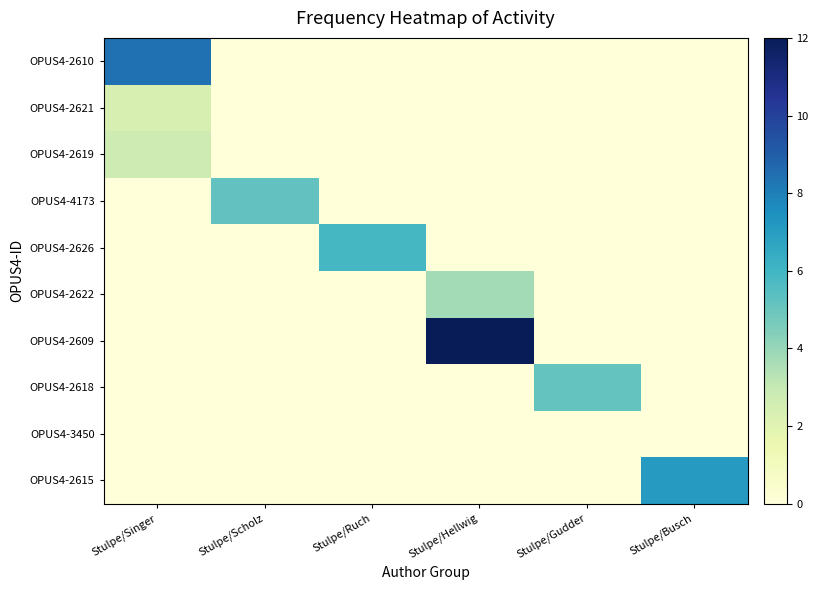

Reading right to left, list all the values displayed in this chart.

OPUS4-2610: Stulpe/Busch=0.0	Stulpe/Gudder=0.0	Stulpe/Hellwig=0.0	Stulpe/Ruch=0.0	Stulpe/Scholz=0.0	Stulpe/Singer=8.4
OPUS4-2621: Stulpe/Busch=0.0	Stulpe/Gudder=0.0	Stulpe/Hellwig=0.0	Stulpe/Ruch=0.0	Stulpe/Scholz=0.0	Stulpe/Singer=2.3
OPUS4-2619: Stulpe/Busch=0.0	Stulpe/Gudder=0.0	Stulpe/Hellwig=0.0	Stulpe/Ruch=0.0	Stulpe/Scholz=0.0	Stulpe/Singer=2.7
OPUS4-4173: Stulpe/Busch=0.0	Stulpe/Gudder=0.0	Stulpe/Hellwig=0.0	Stulpe/Ruch=0.0	Stulpe/Scholz=5.2	Stulpe/Singer=0.0
OPUS4-2626: Stulpe/Busch=0.0	Stulpe/Gudder=0.0	Stulpe/Hellwig=0.0	Stulpe/Ruch=5.9	Stulpe/Scholz=0.0	Stulpe/Singer=0.0
OPUS4-2622: Stulpe/Busch=0.0	Stulpe/Gudder=0.0	Stulpe/Hellwig=3.7	Stulpe/Ruch=0.0	Stulpe/Scholz=0.0	Stulpe/Singer=0.0
OPUS4-2609: Stulpe/Busch=0.0	Stulpe/Gudder=0.0	Stulpe/Hellwig=12.0	Stulpe/Ruch=0.0	Stulpe/Scholz=0.0	Stulpe/Singer=0.0
OPUS4-2618: Stulpe/Busch=0.0	Stulpe/Gudder=5.1	Stulpe/Hellwig=0.0	Stulpe/Ruch=0.0	Stulpe/Scholz=0.0	Stulpe/Singer=0.0
OPUS4-3450: Stulpe/Busch=0.0	Stulpe/Gudder=0.0	Stulpe/Hellwig=0.0	Stulpe/Ruch=0.0	Stulpe/Scholz=0.0	Stulpe/Singer=0.0
OPUS4-2615: Stulpe/Busch=7.1	Stulpe/Gudder=0.0	Stulpe/Hellwig=0.0	Stulpe/Ruch=0.0	Stulpe/Scholz=0.0	Stulpe/Singer=0.0